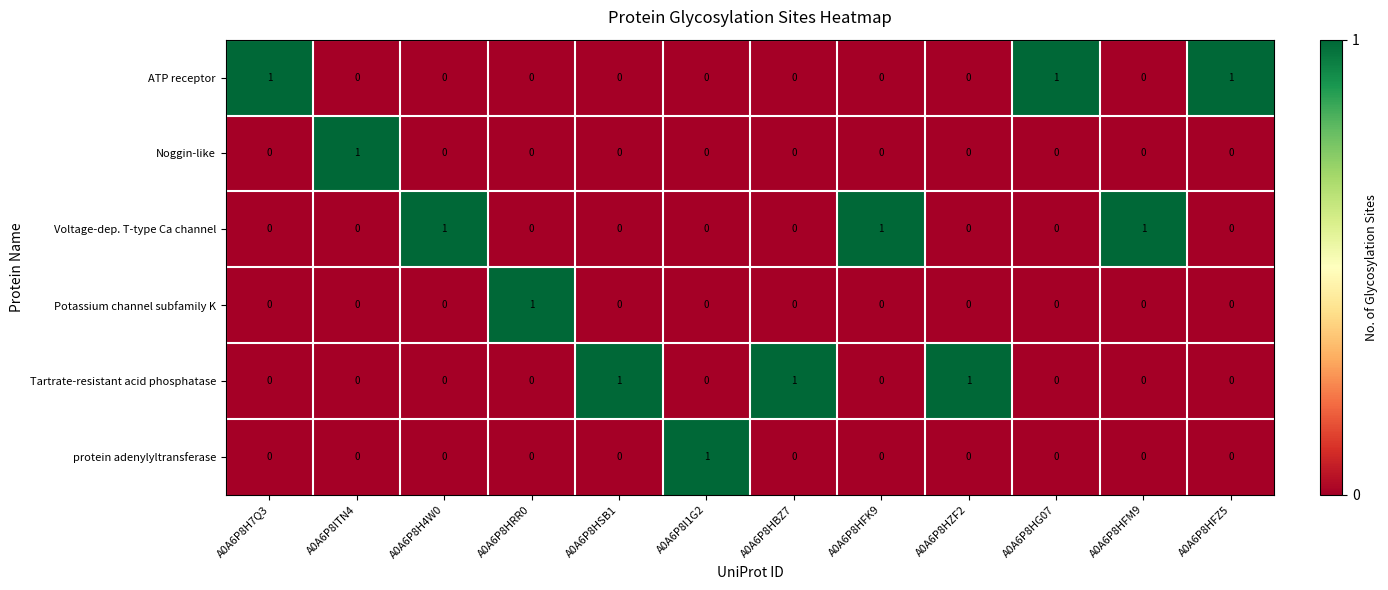

True or false: Voltage-dep. T-type Ca channel has a value of 1 at A0A6P8H7Q3.

False